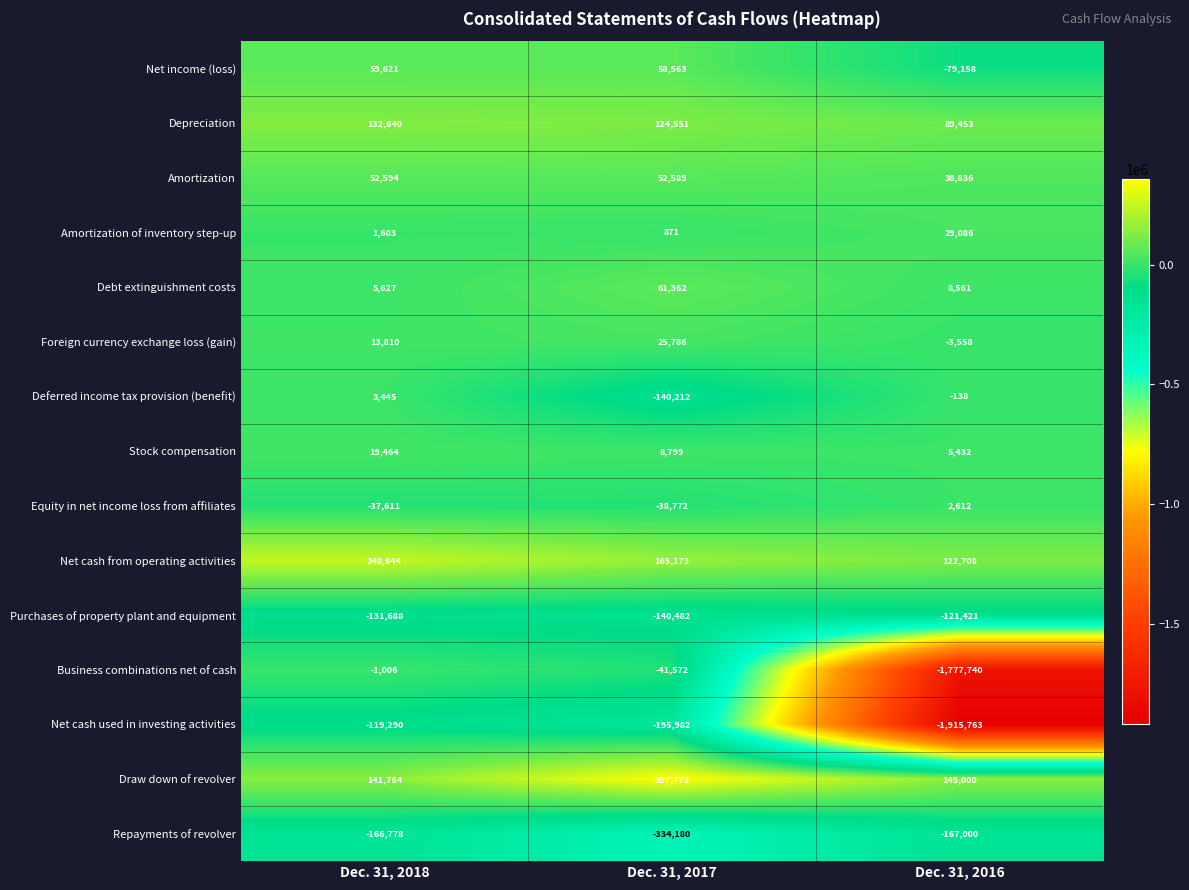

What is the smallest value displayed?

-1915763